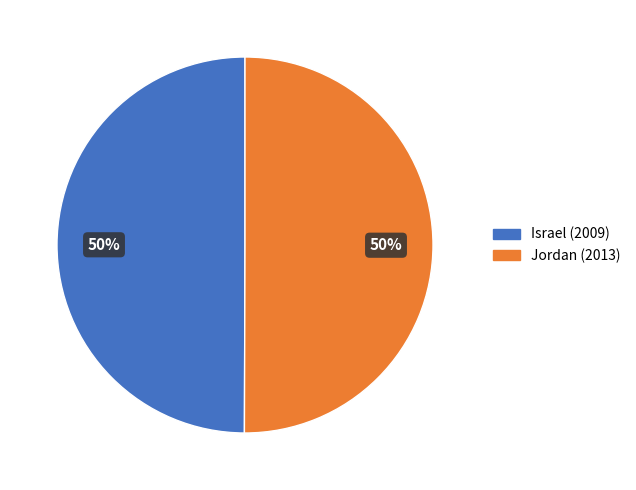

Is the sum of Jordan (2013) and Israel (2009) greater than half?

Yes